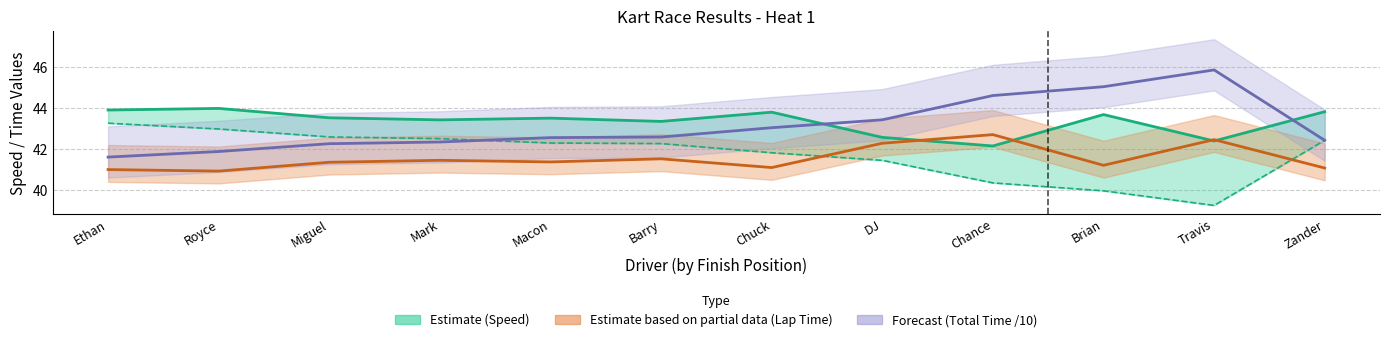

What is the minimum value shown in the chart?

40.9